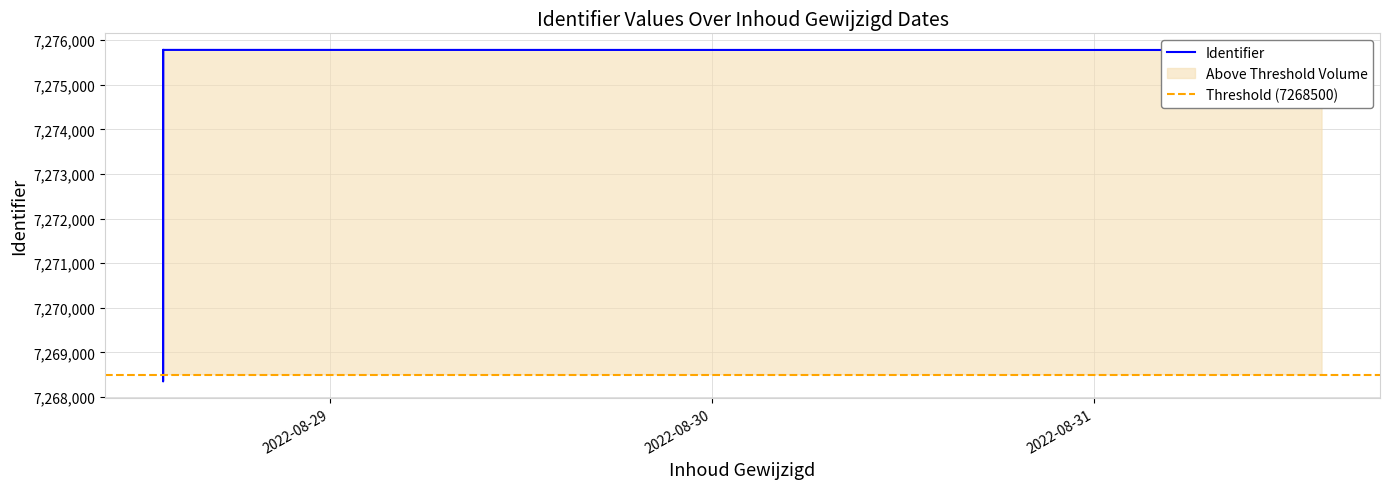

How many values exceed 7275778?

3